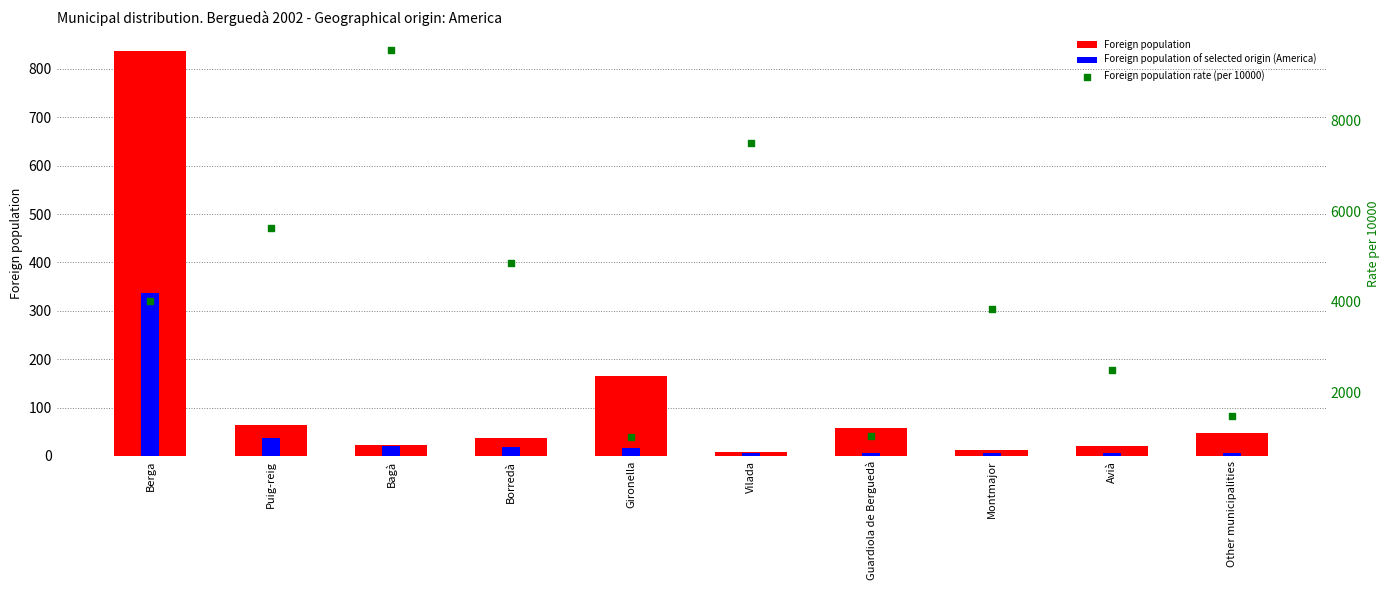

Which series reaches the maximum Y coordinate?

Foreign population rate (per 10000)